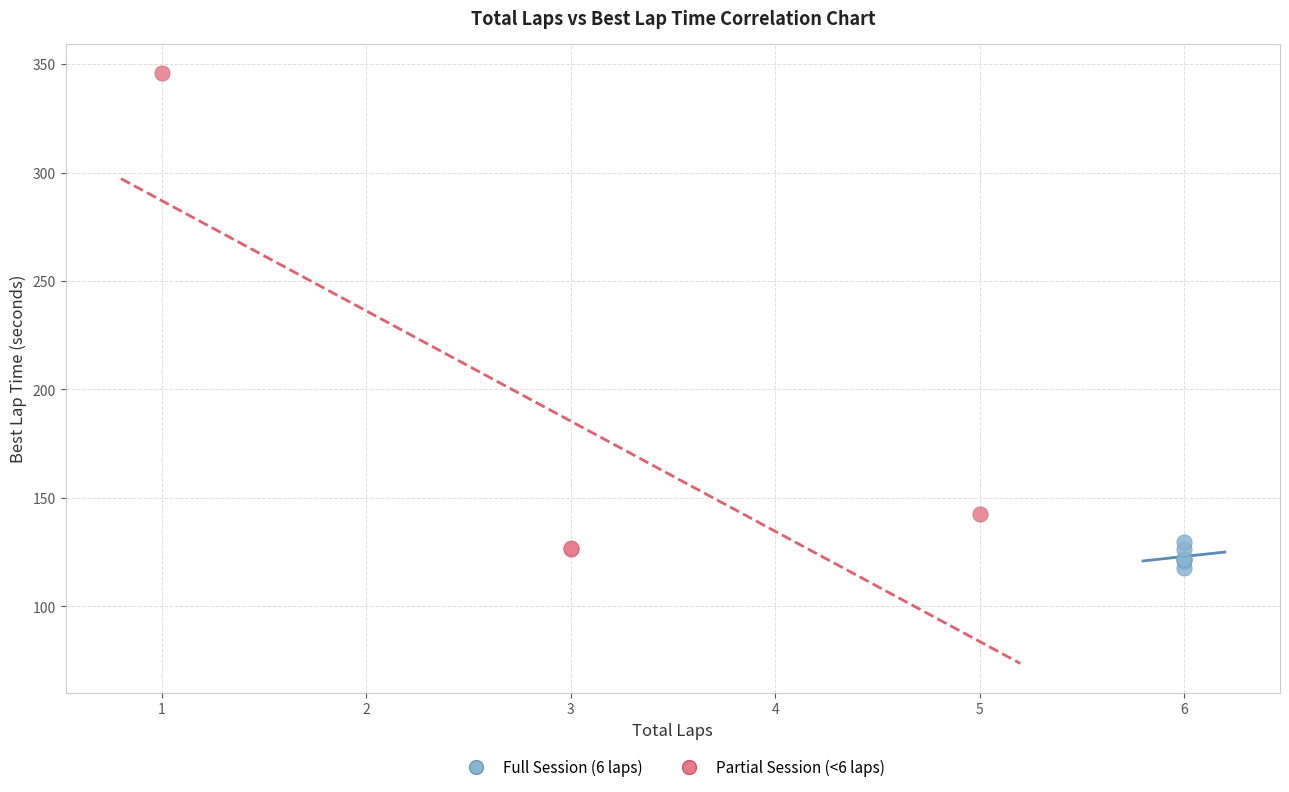

Which series has the widest spread of Y values?

Partial Session (<6 laps)